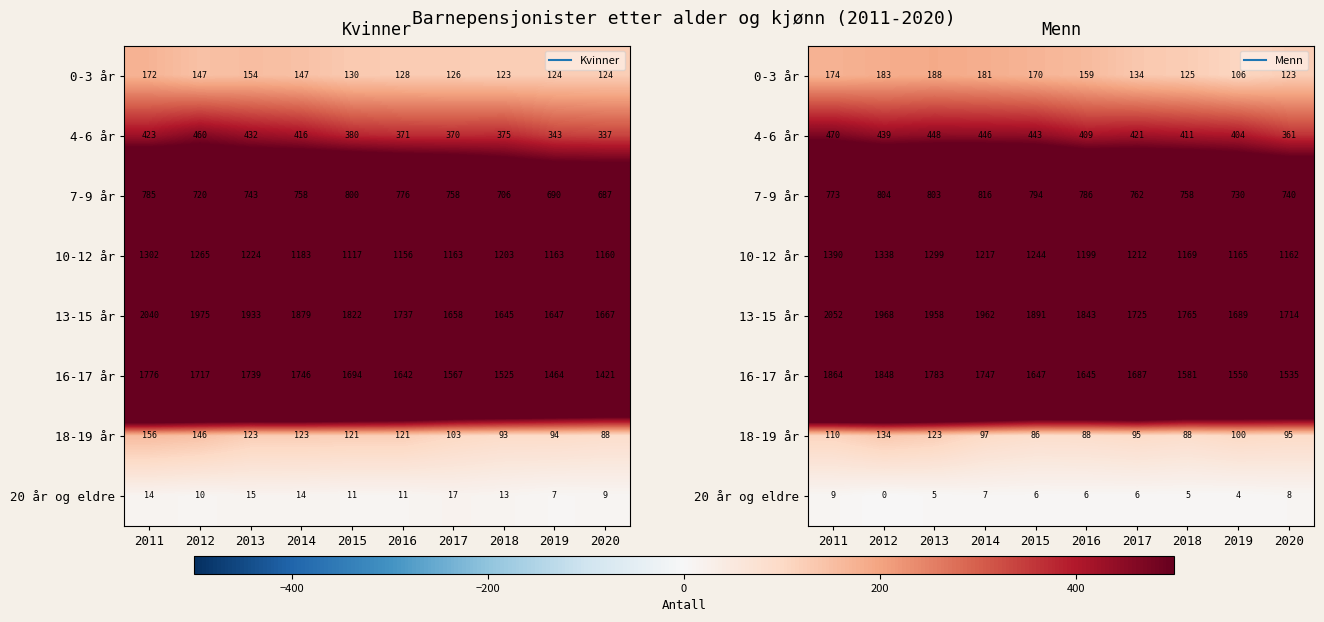

Count the number of categories in the chart.

10